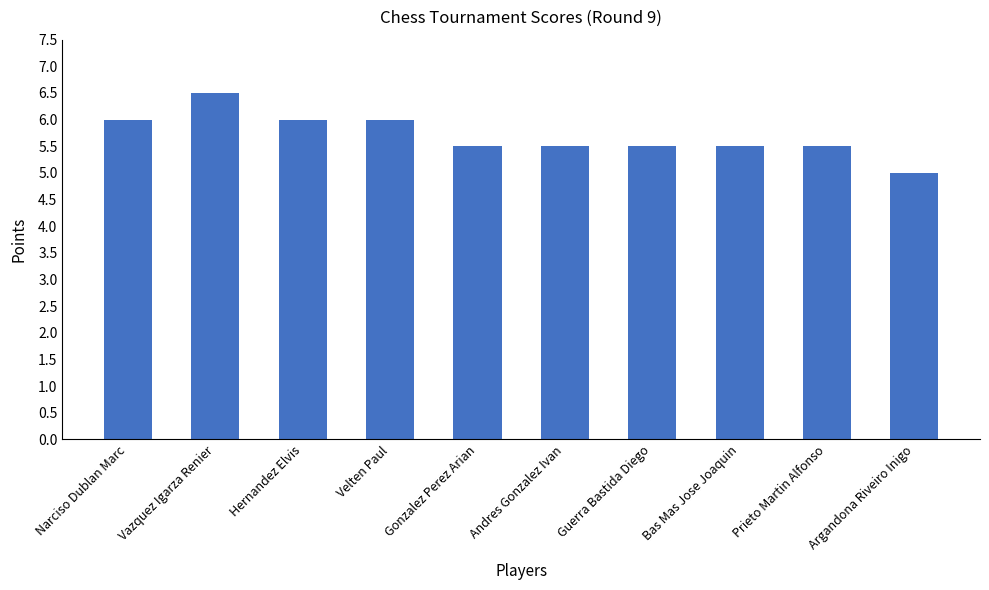

Count the number of categories in the chart.

10